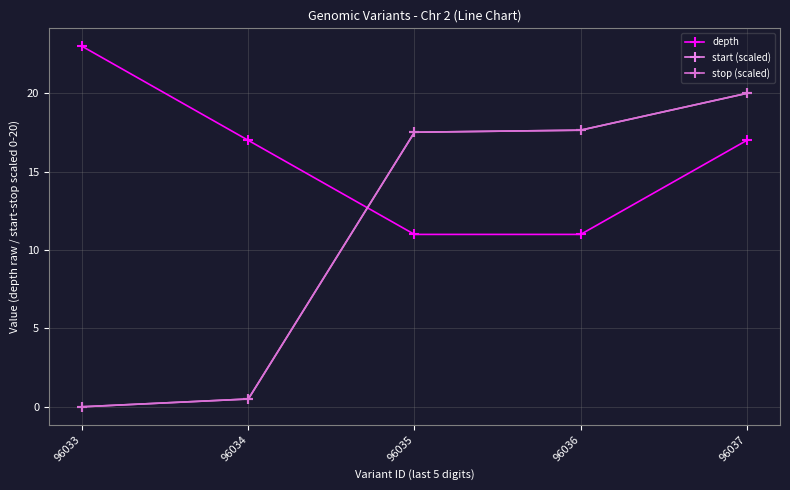

What is the difference between the stop (scaled) values at 96034 and 96033?

0.5